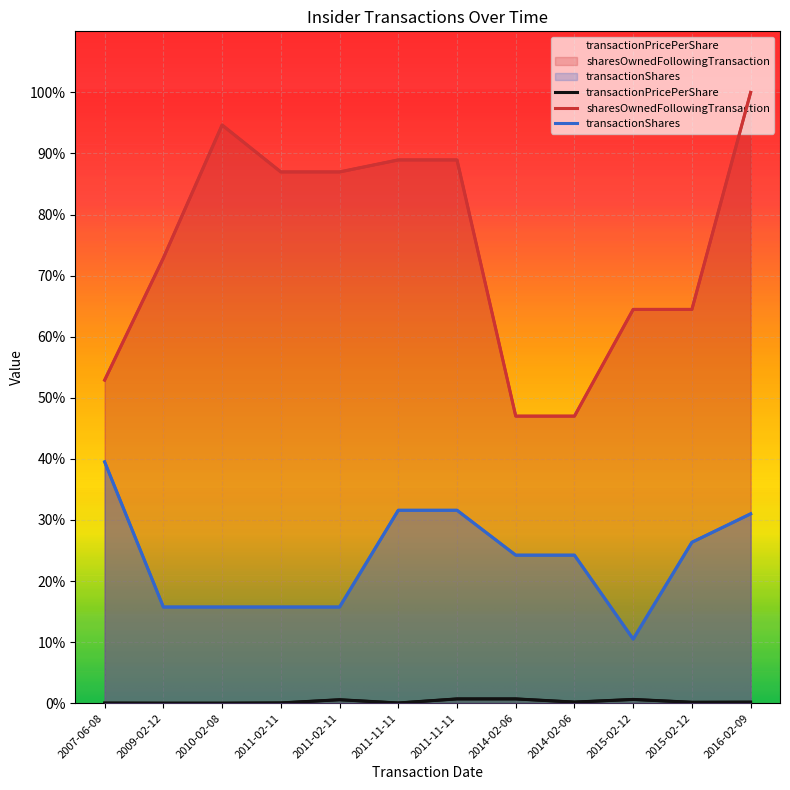

At how many categories does at least one series exceed 23?

12